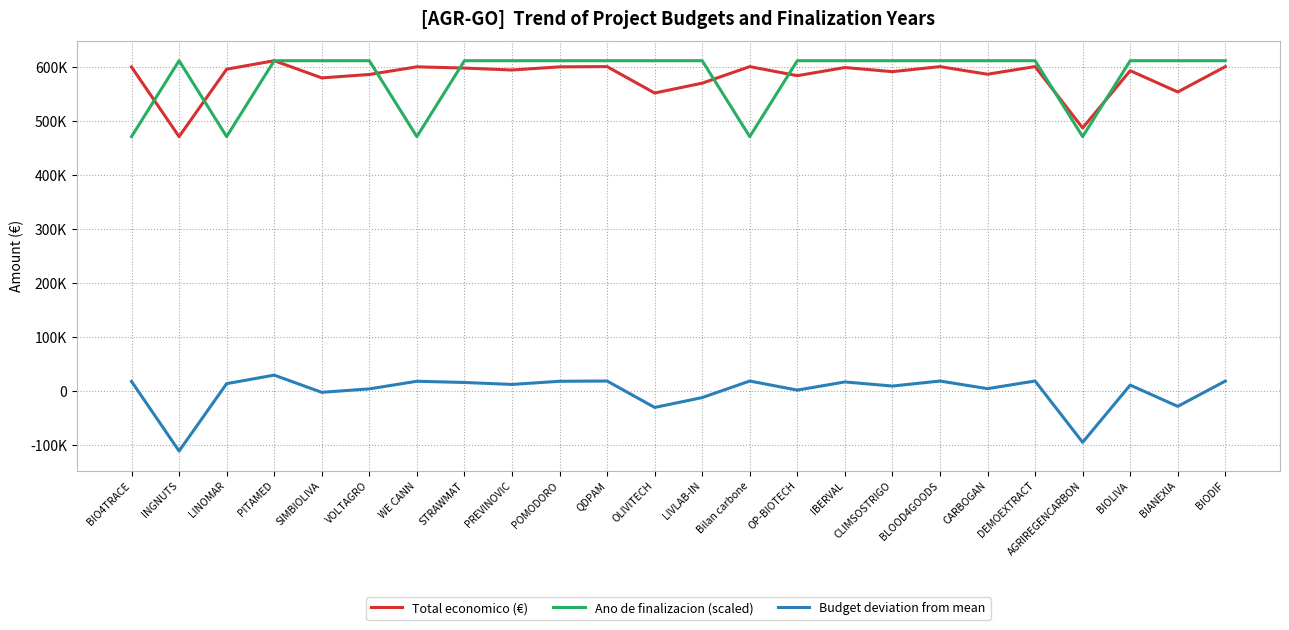

What value does the Ano de finalizacion (scaled) series have at STRAWMAT?

610889.0